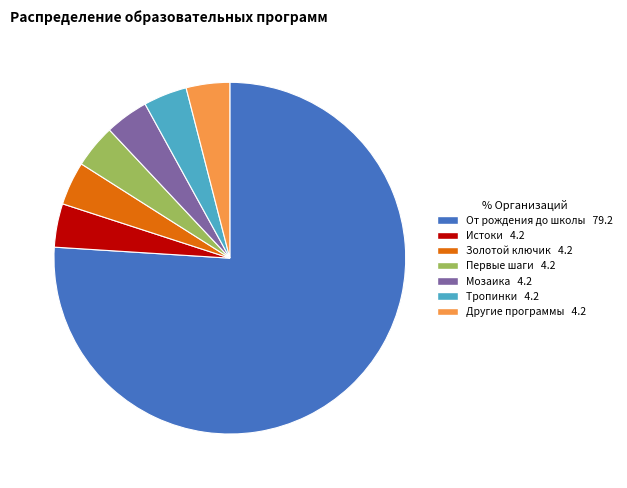

Is there a majority slice in this chart?

Yes